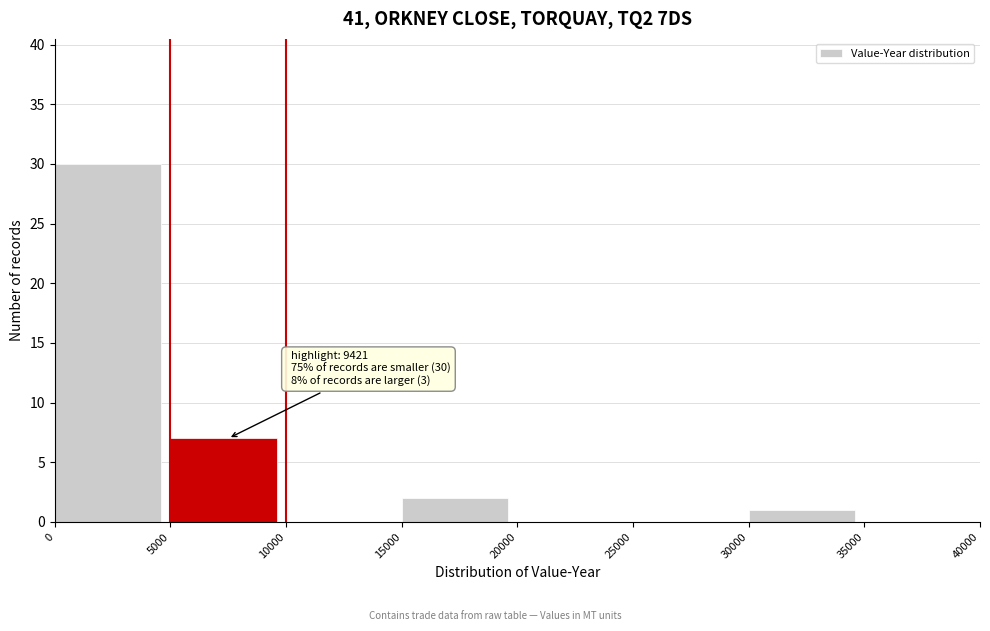

Over which range of the x-axis is the bar tallest?

0 to 5000